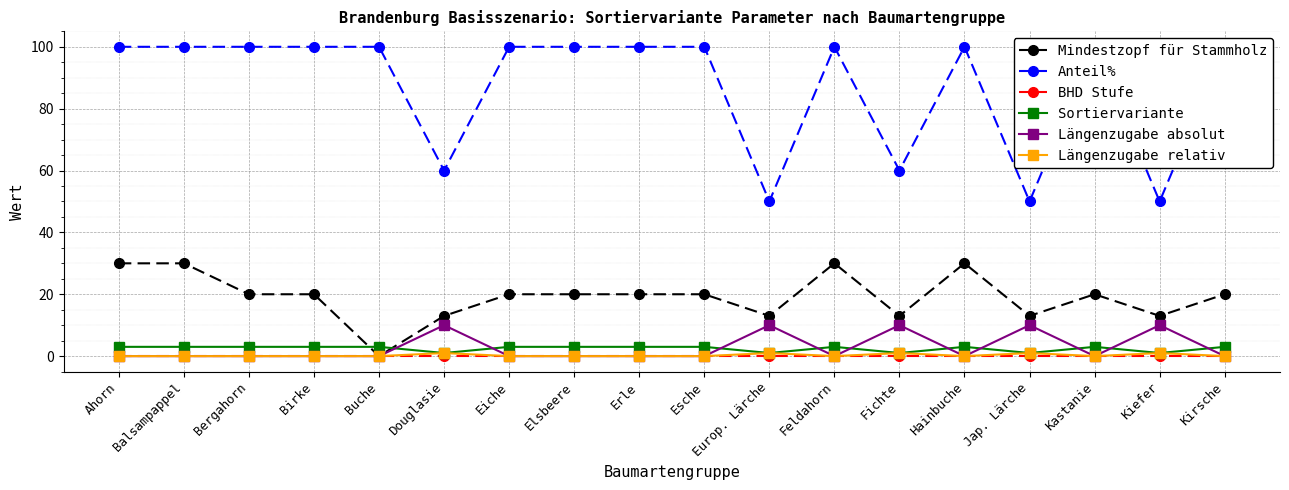

How many times do Längenzugabe absolut and Sortiervariante cross each other?

10